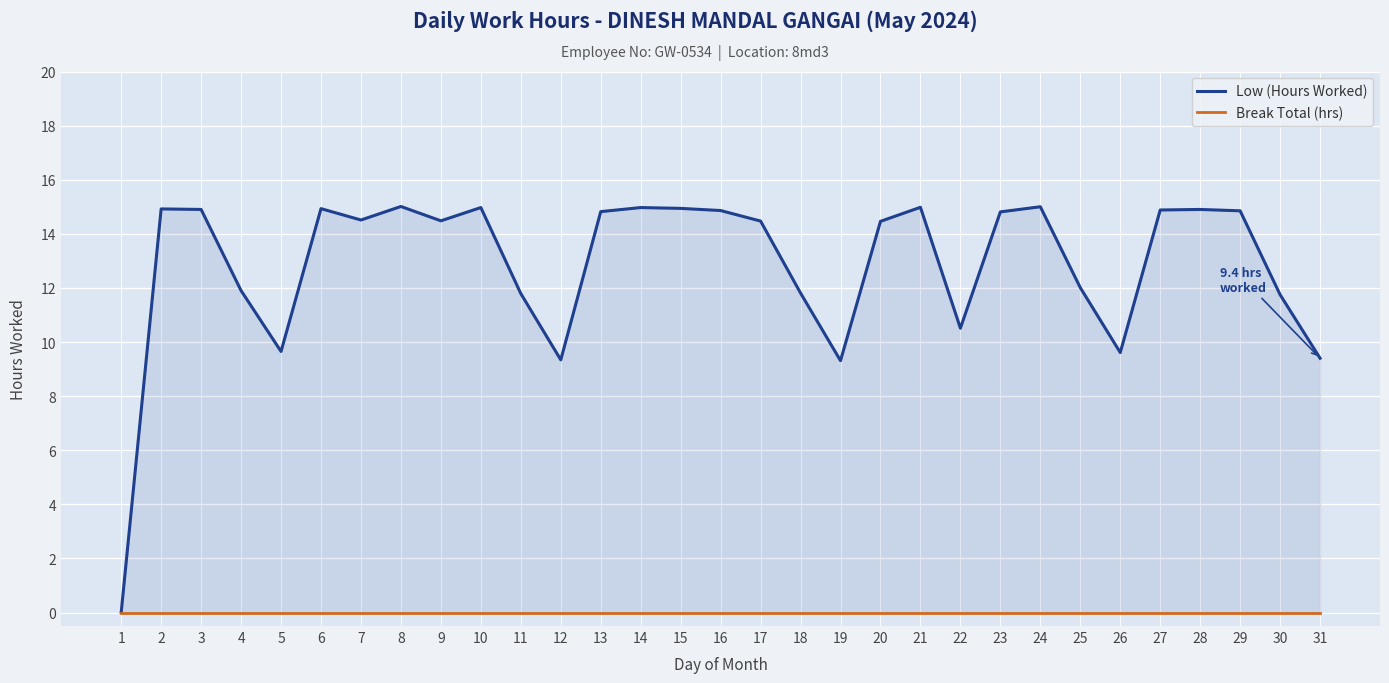

Reading left to right, extract all data points from this chart.

Low (Hours Worked): 1=0.0	2=14.9	3=14.9	4=11.9	5=9.7	6=14.9	7=14.5	8=15.0	9=14.5	10=15.0	11=11.8	12=9.3	13=14.8	14=15.0	15=14.9	16=14.9	17=14.5	18=11.8	19=9.3	20=14.5	21=15.0	22=10.5	23=14.8	24=15.0	25=12.0	26=9.6	27=14.9	28=14.9	29=14.8	30=11.8	31=9.4
Break Total (hrs): 1=0.0	2=0.0	3=0.0	4=0.0	5=0.0	6=0.0	7=0.0	8=0.0	9=0.0	10=0.0	11=0.0	12=0.0	13=0.0	14=0.0	15=0.0	16=0.0	17=0.0	18=0.0	19=0.0	20=0.0	21=0.0	22=0.0	23=0.0	24=0.0	25=0.0	26=0.0	27=0.0	28=0.0	29=0.0	30=0.0	31=0.0